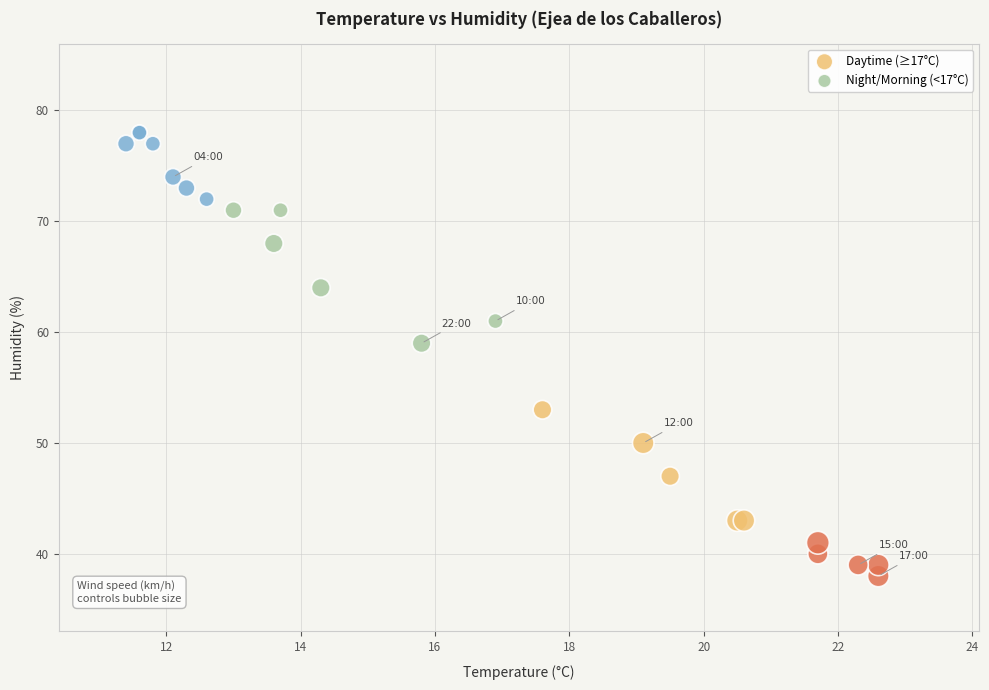

What are all the series names shown in the legend?

Daytime (≥17°C), Night/Morning (<17°C)